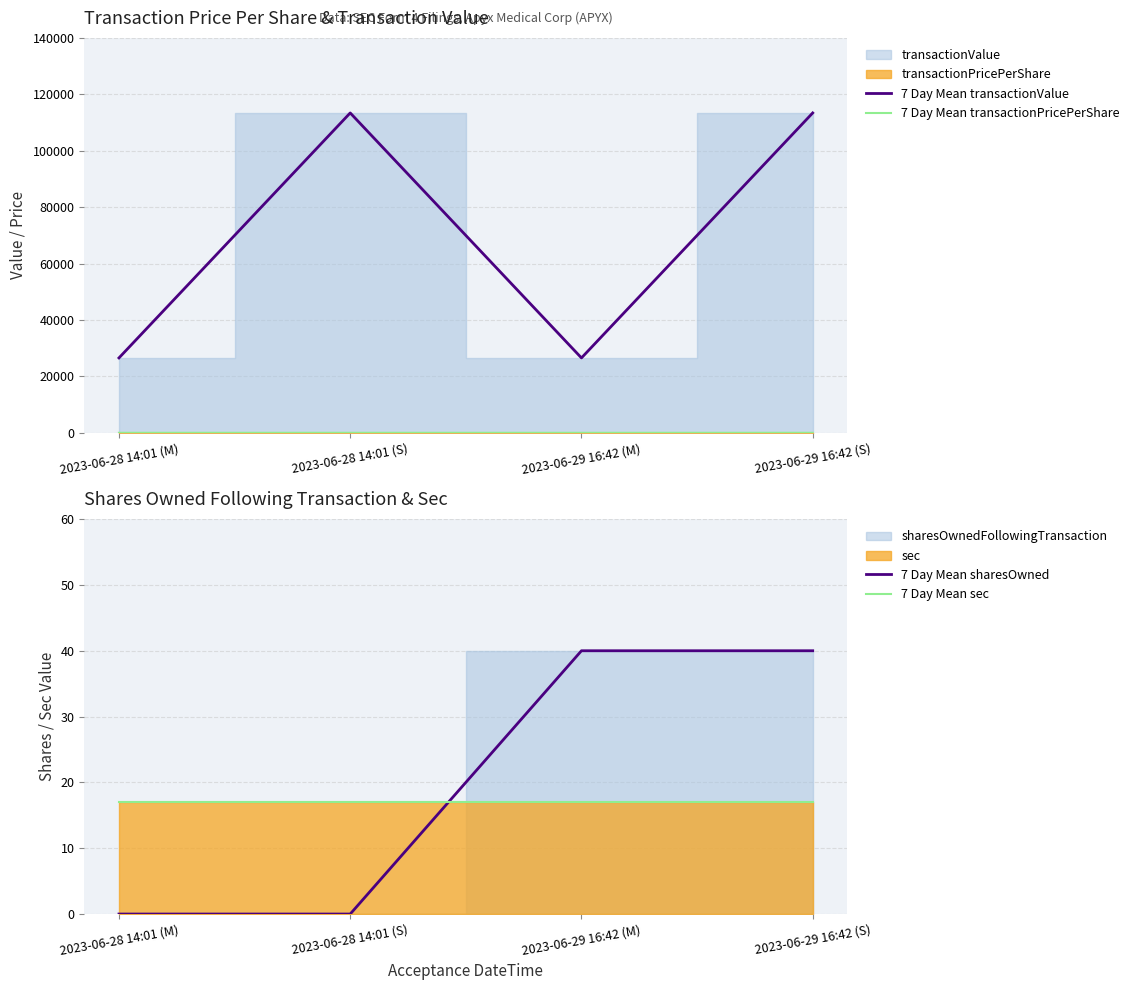

Read the 7 Day Mean transactionValue value at 2023-06-29 16:42 (M).

26550.0